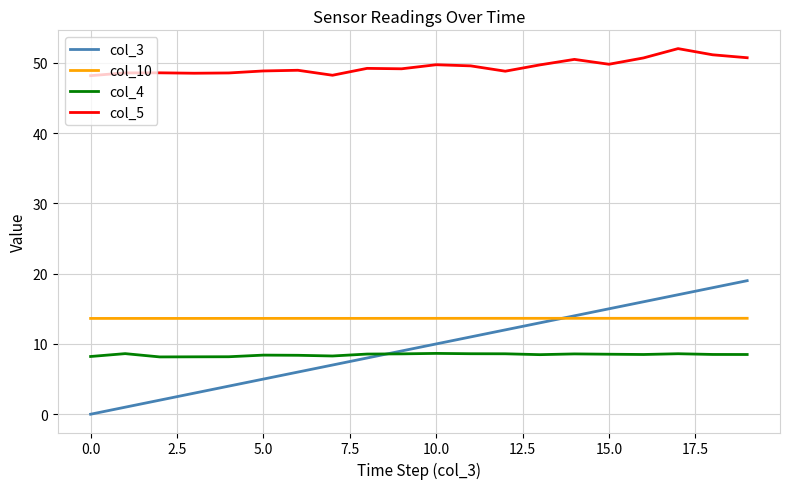

List the series in order of their peak value, highest first.

col_5, col_3, col_10, col_4